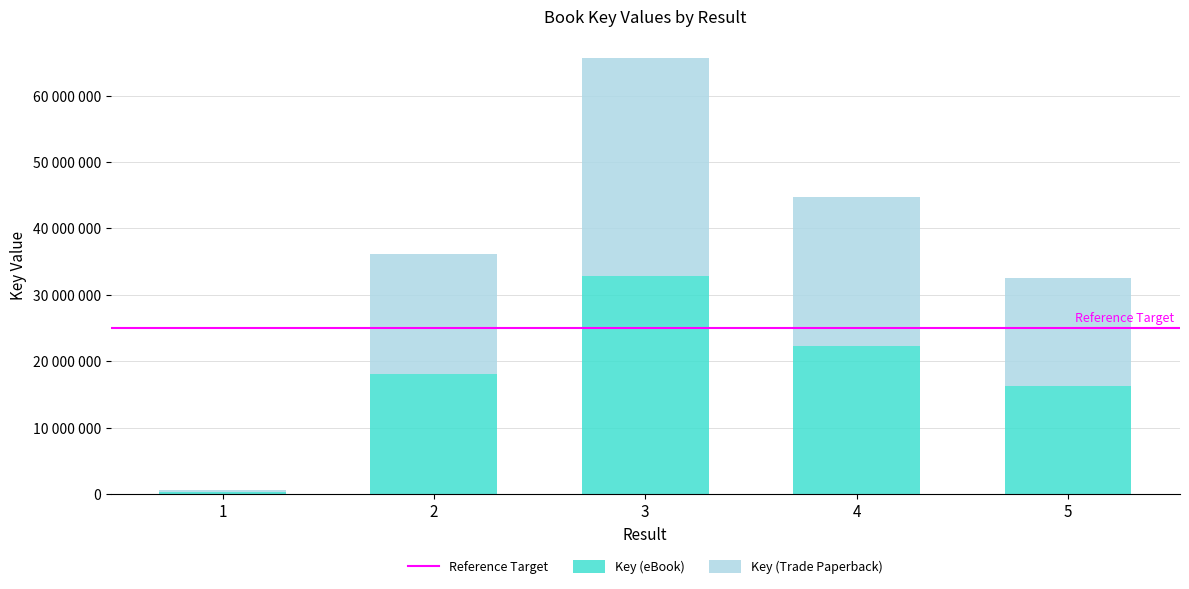

Which series has the largest range (max minus min)?

Key (eBook)